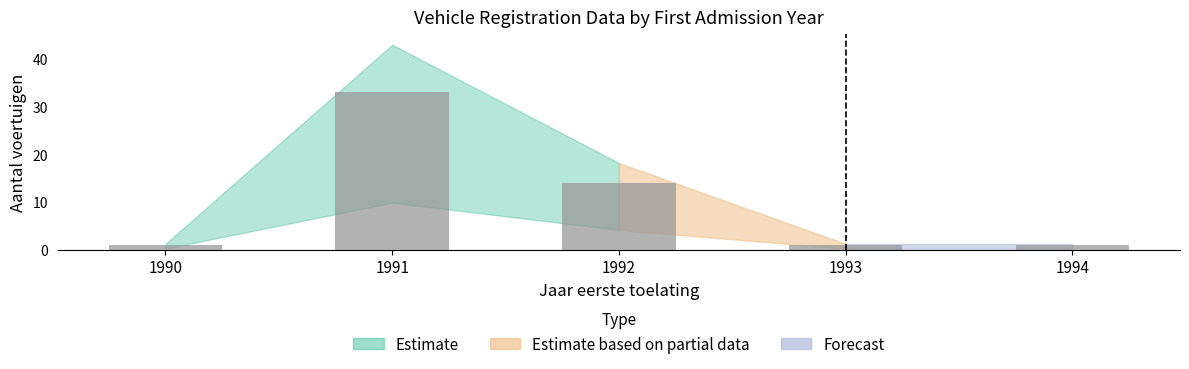

Reading left to right, list all the values displayed in this chart.

1	33	14	1	1